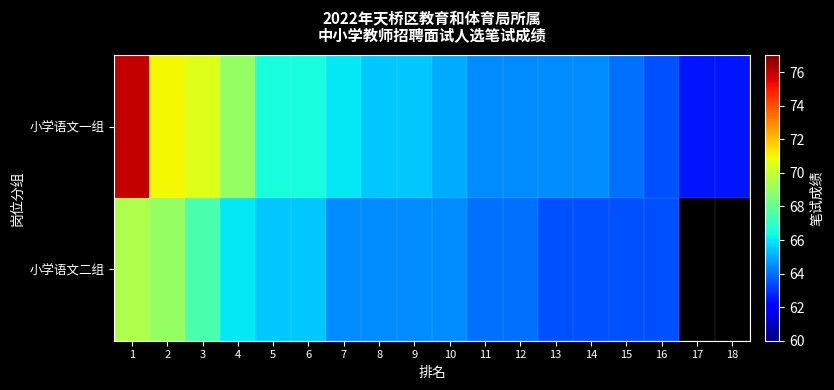

What is the difference between the maximum and minimum values in the 小学语文二组 series?

6.0